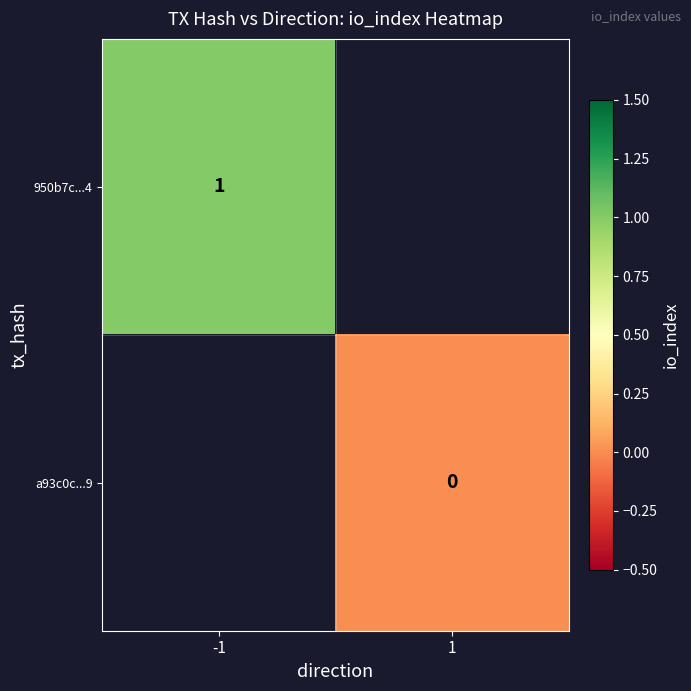

Is the value of 950b7c...4 at -1 greater than the value of a93c0c...9 at 1?

Yes